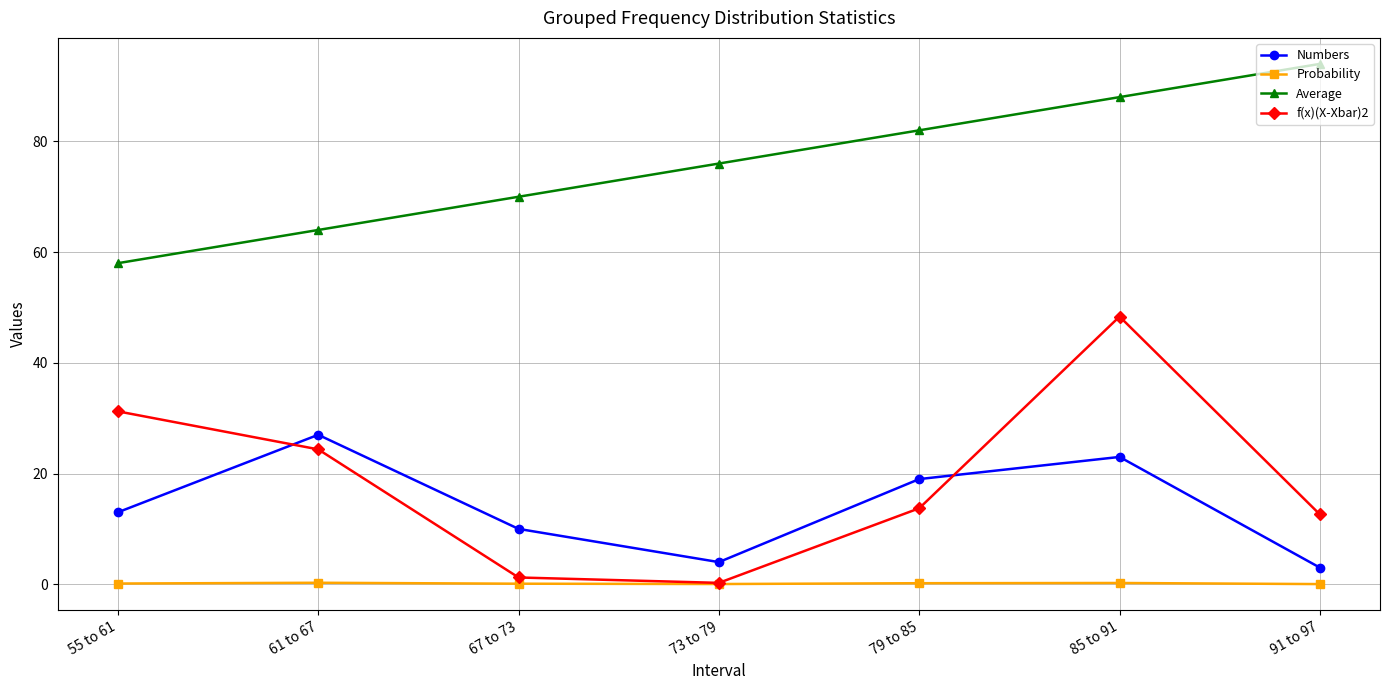

True or false: Probability and Numbers cross at least once.

False